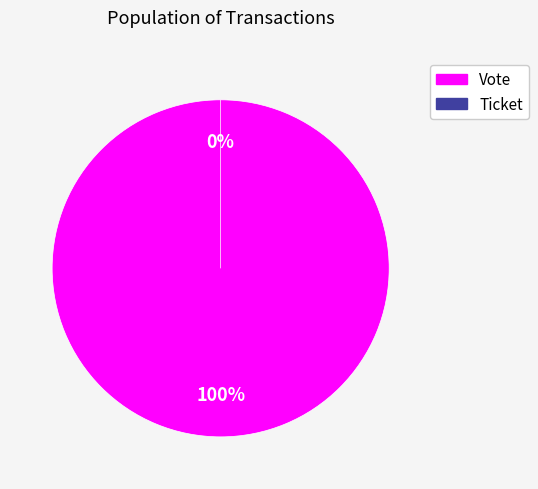

To the nearest percent, what is the difference between the largest and smallest slice percentages?

100%